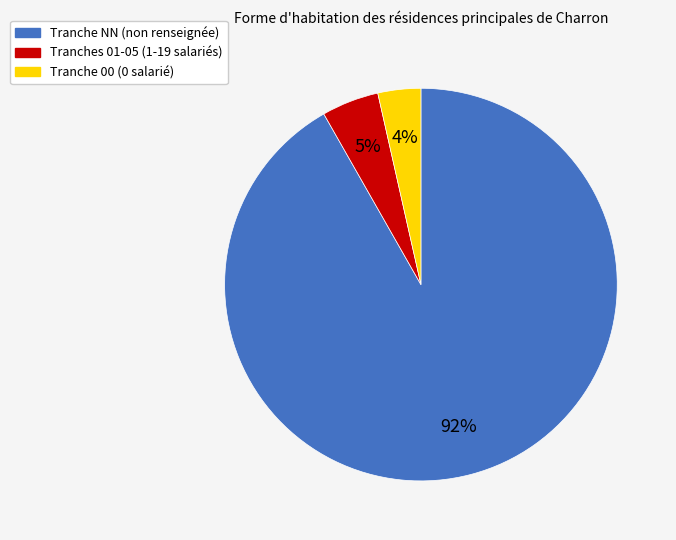

Which category has the biggest portion of the pie?

Tranche NN (non renseignée)